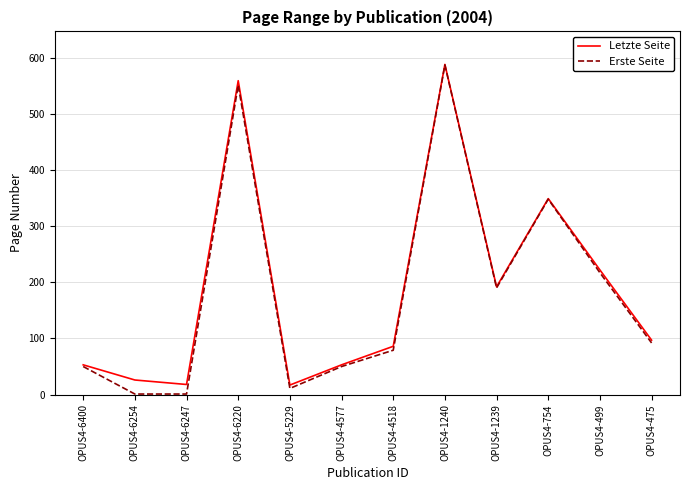

At which label is Letzte Seite closest to 302?

OPUS4-754